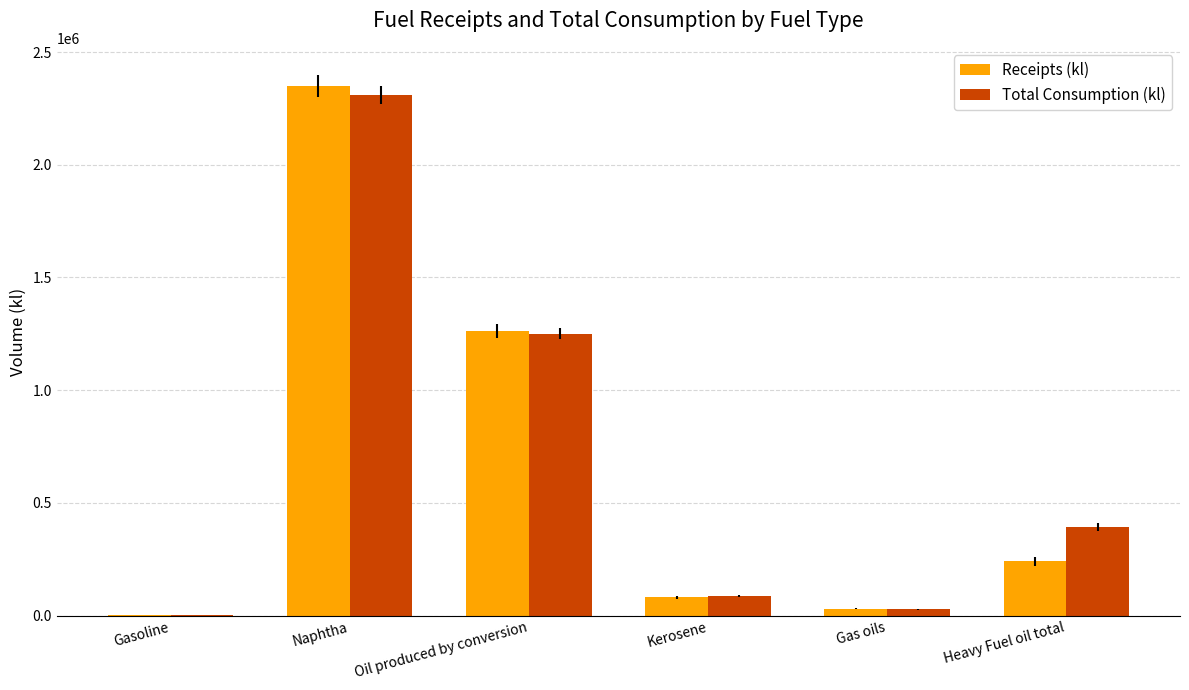

Reading left to right, what are all the values shown in this chart?

Receipts (kl): 2640	2348820	1262830	80741	30140	241466
Total Consumption (kl): 2631	2309682	1250184	88486	27419	394613